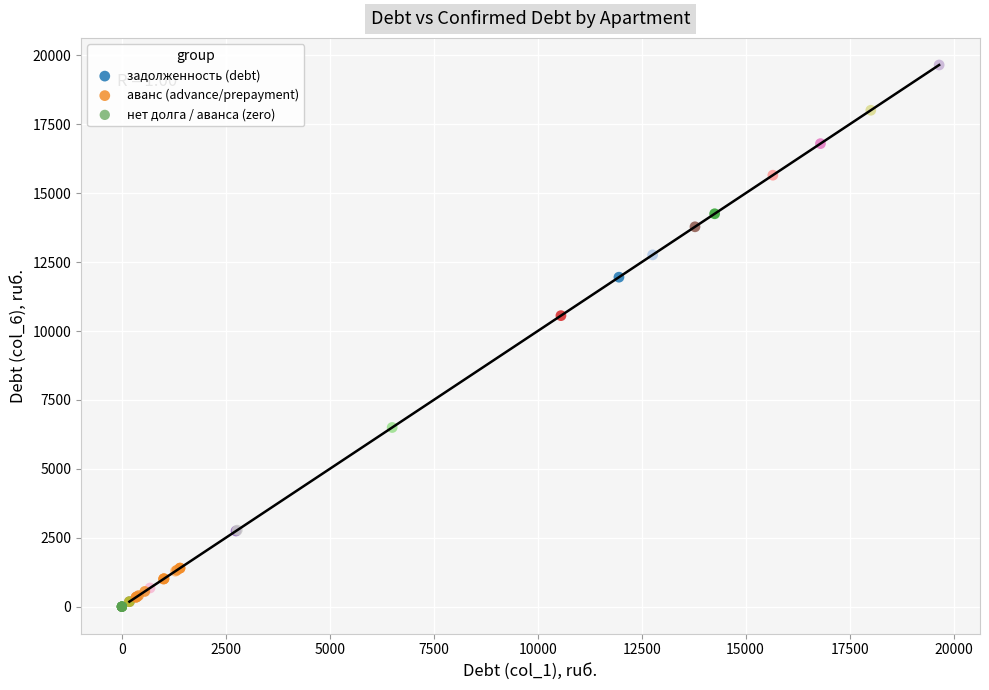

Which series contains the lowest Y value?

нет долга / аванса (zero)